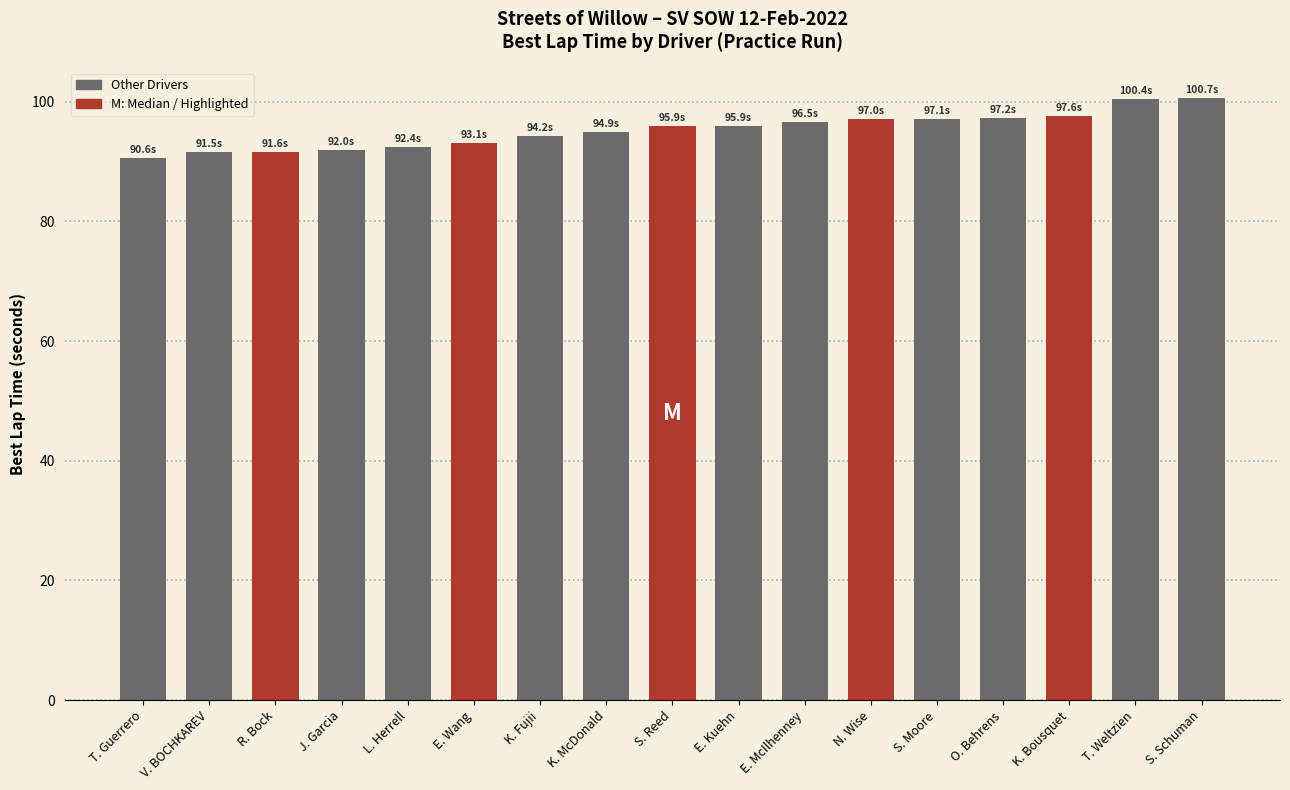

What is the difference between the values at T. Weltzien and L. Herrell?

8.0